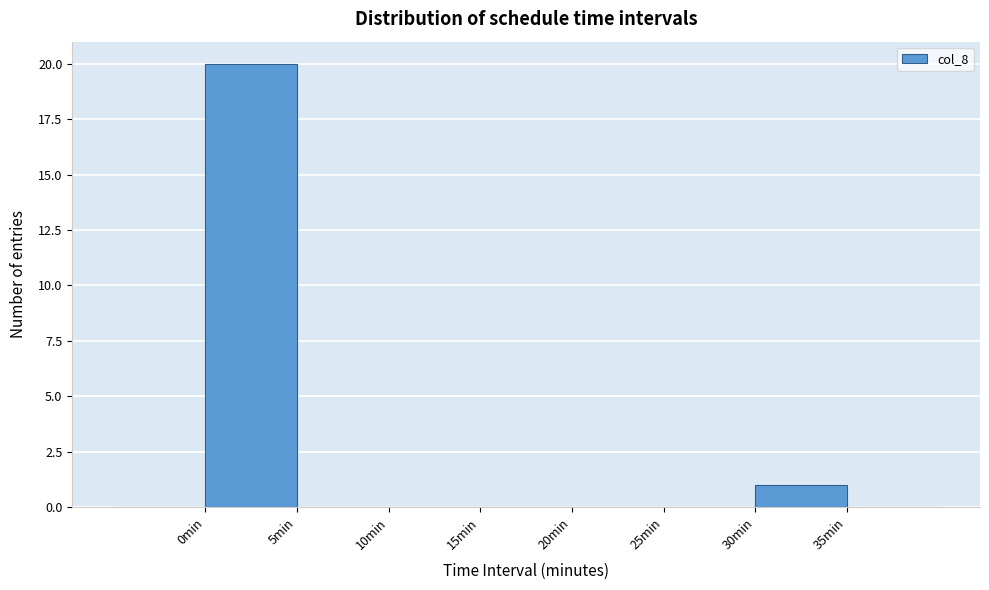

Reading left to right, transcribe this chart: for each bar, give the range it covers on the x-axis and its height. The values are not printed on the chart, so give them approximately, as read against the axis.

-5 to 0: 0
0 to 5: 20
5 to 10: 0
10 to 15: 0
15 to 20: 0
20 to 25: 0
25 to 30: 0
30 to 35: 1
35 to 40: 0